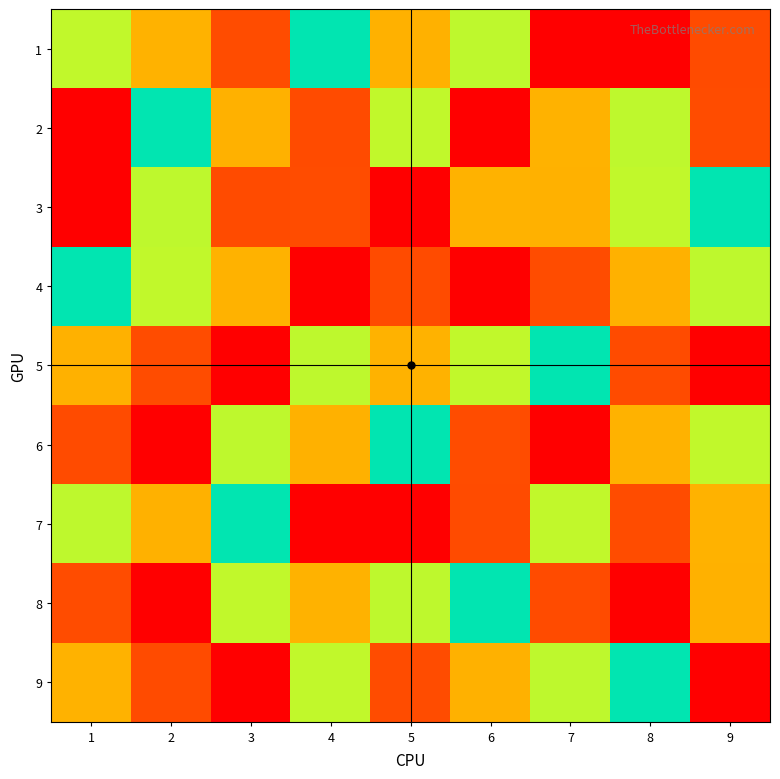

At 6, list the series in order from smallest to largest.

2, 6, 3, 1, 8, 5, 9, 7, 4